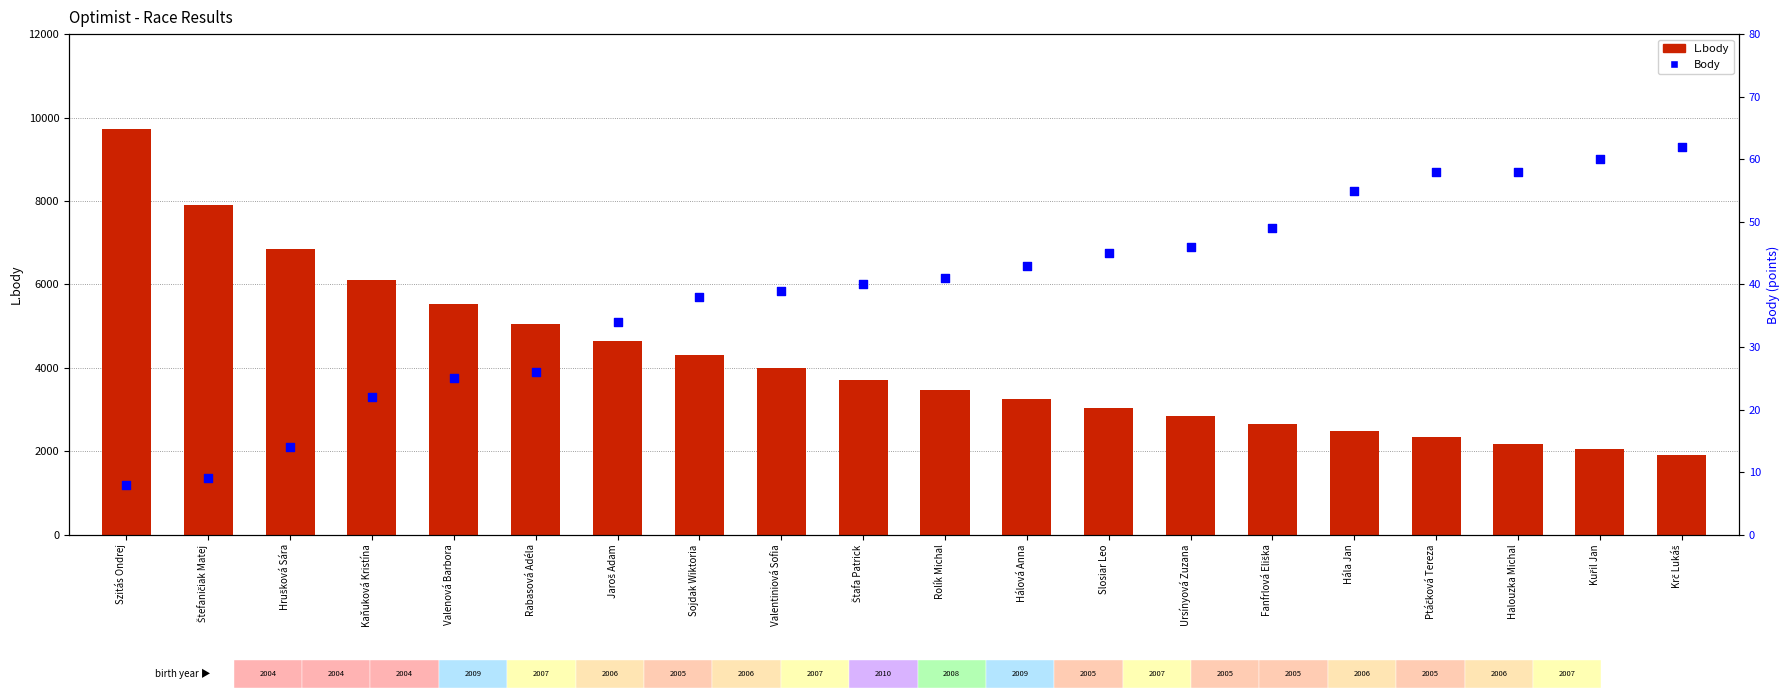

What are all the series names shown in the legend?

L.body, Body